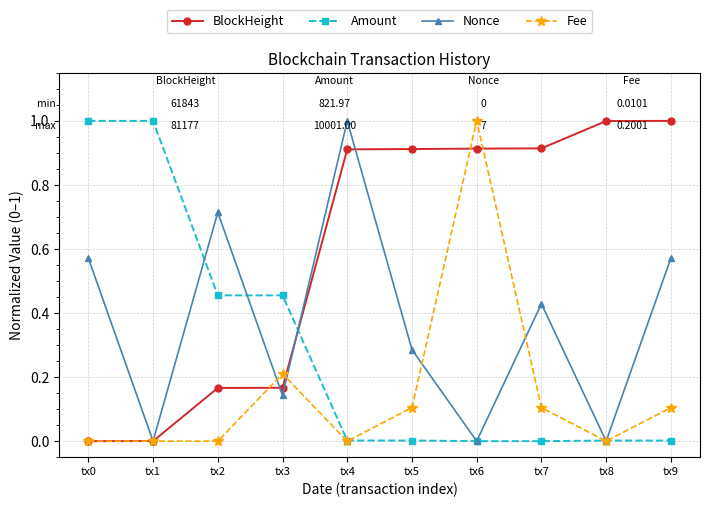

At tx2, list the series in order from smallest to largest.

Fee, BlockHeight, Amount, Nonce